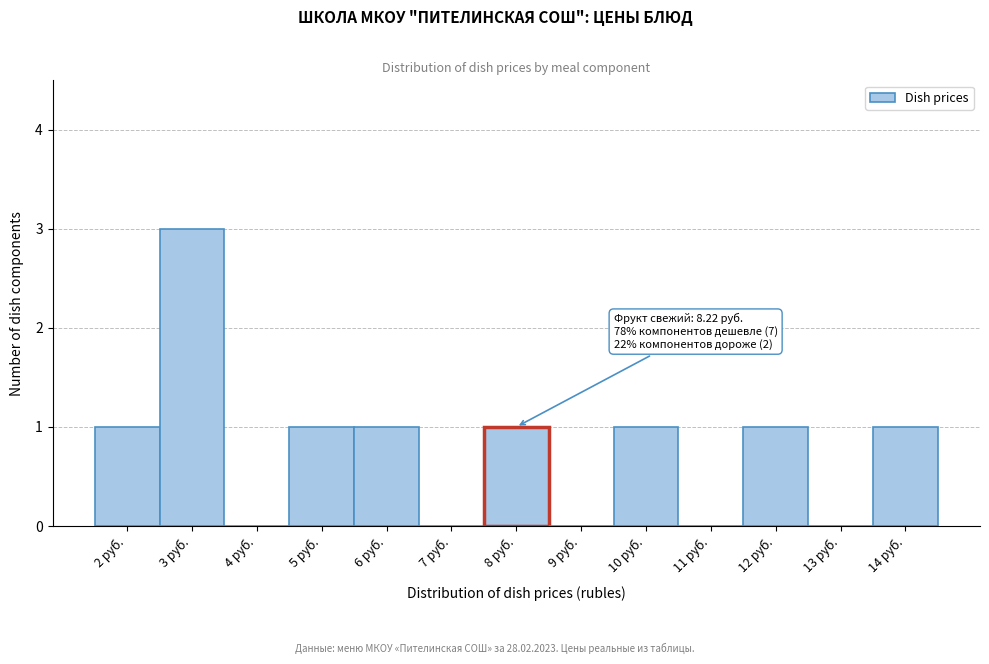

Reading left to right, transcribe all the data shown in this chart.

2 руб.=1	3 руб.=3	4 руб.=0	5 руб.=1	6 руб.=1	7 руб.=0	8 руб.=1	9 руб.=0	10 руб.=1	11 руб.=0	12 руб.=1	13 руб.=0	14 руб.=1